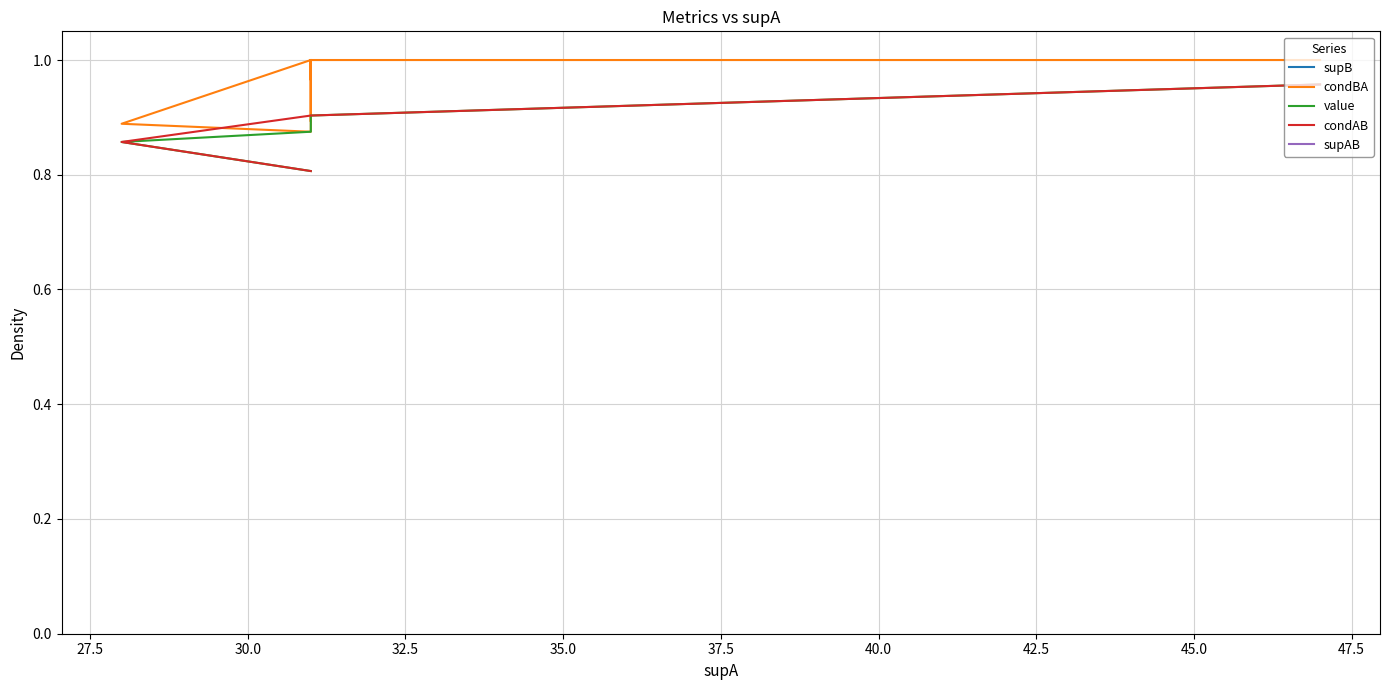

Reading left to right, extract all data points from this chart.

supB: 45.0	28.0	28.0	28.0	29.0	28.0	28.0	28.0	28.0	29.0	28.0	32.0	27.0	25.0	25.0	25.0	25.0	28.0	25.0	25.0
condBA: 1.0	1.0	1.0	1.0	1.0	1.0	1.0	1.0	1.0	1.0	1.0	0.9	0.9	1.0	1.0	1.0	1.0	0.9	1.0	1.0
value: 1.0	0.9	0.9	0.9	0.9	0.9	0.9	0.9	0.9	0.9	0.9	0.9	0.9	0.8	0.8	0.8	0.8	0.8	0.8	0.8
condAB: 1.0	0.9	0.9	0.9	0.9	0.9	0.9	0.9	0.9	0.9	0.9	0.9	0.9	0.8	0.8	0.8	0.8	0.8	0.8	0.8
supAB: 45.0	28.0	28.0	28.0	28.0	28.0	28.0	28.0	28.0	28.0	28.0	28.0	24.0	25.0	25.0	25.0	25.0	25.0	25.0	25.0